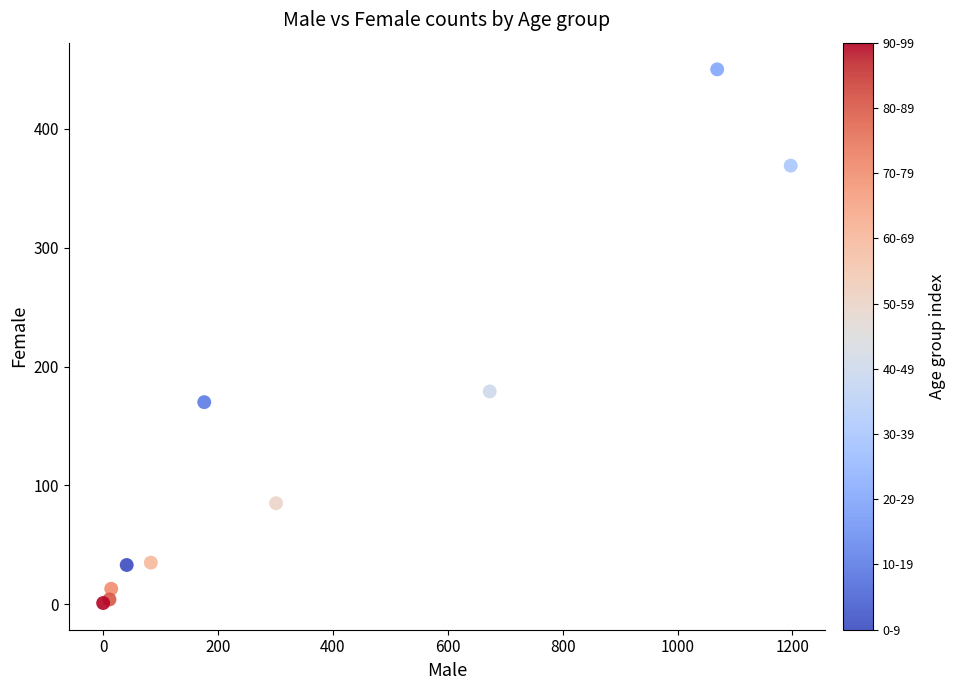

What Y value in the scatter plot is closest to 225?

179